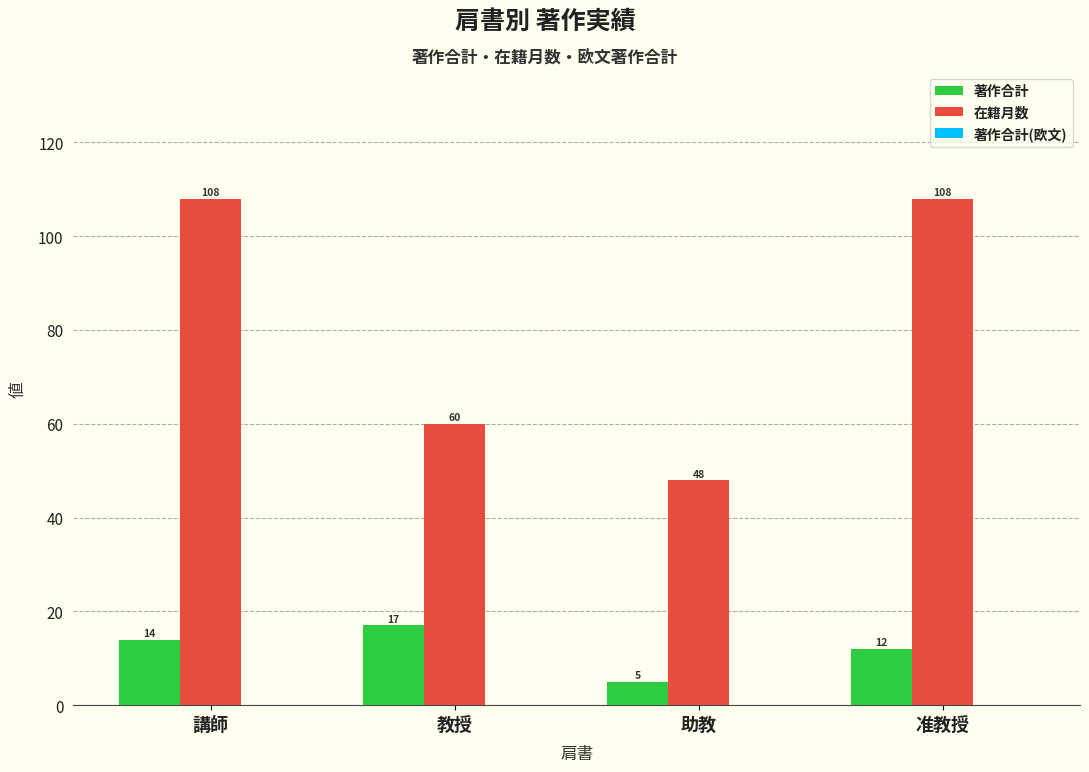

What is the spread (max minus min) of values at 助教?

43